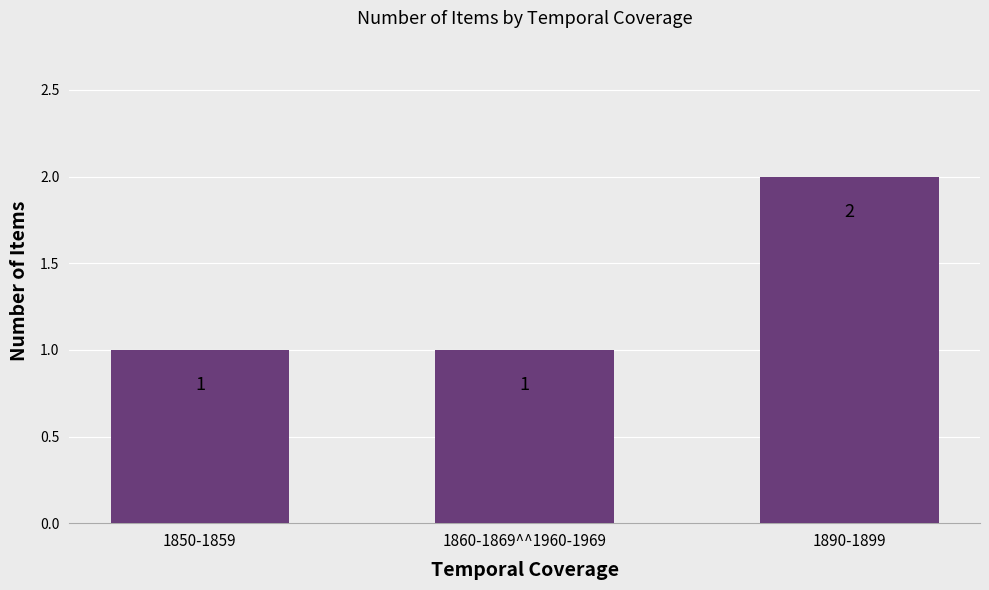

Reading right to left, list all the values displayed in this chart.

1890-1899=2	1860-1869^^1960-1969=1	1850-1859=1